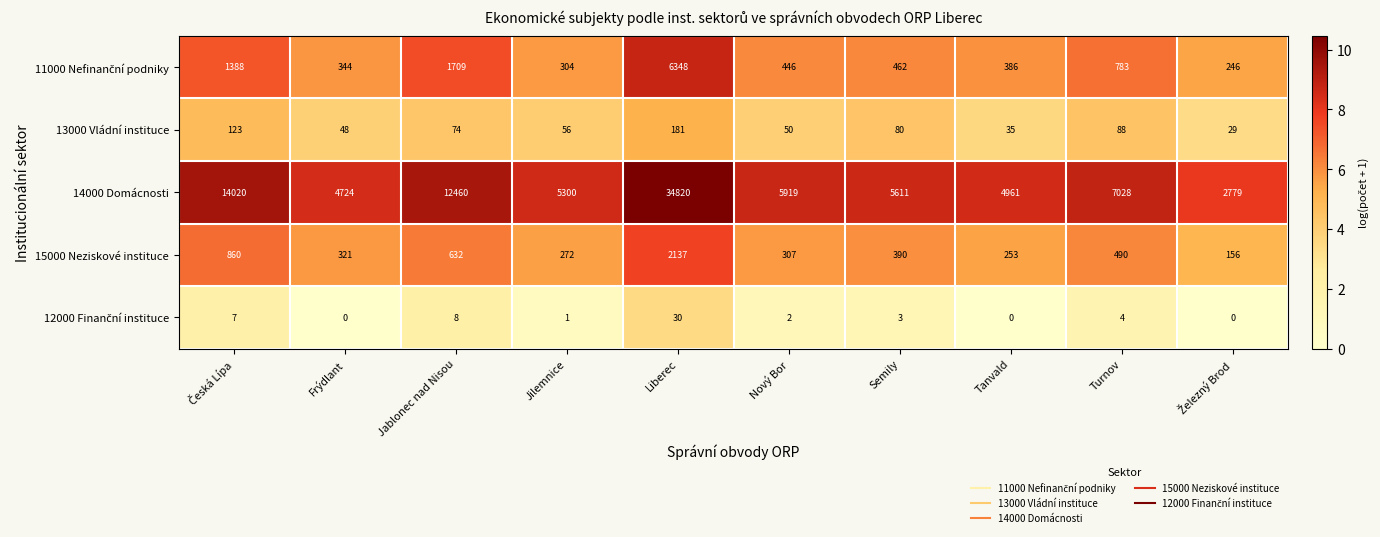

Read the 15000 Neziskové instituce value at Semily, to the nearest 50.

400